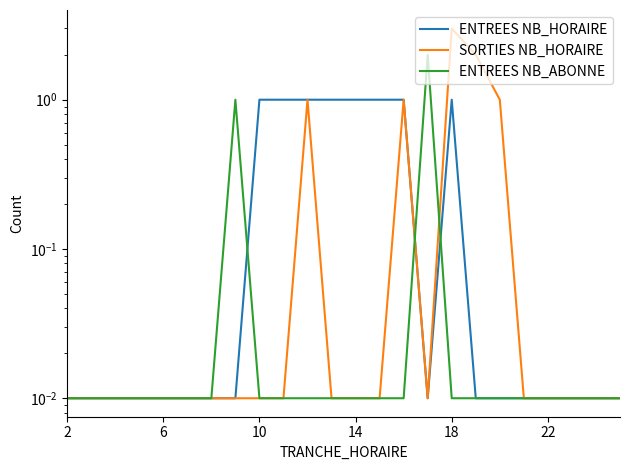

How many lines are shown in the chart?

3